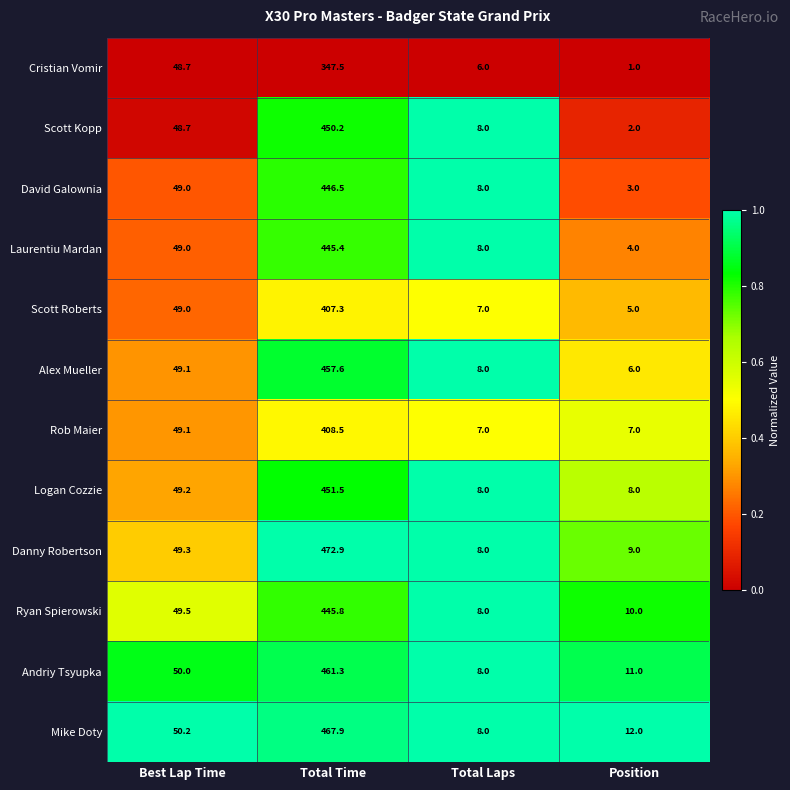

What is the greatest value displayed?

472.9